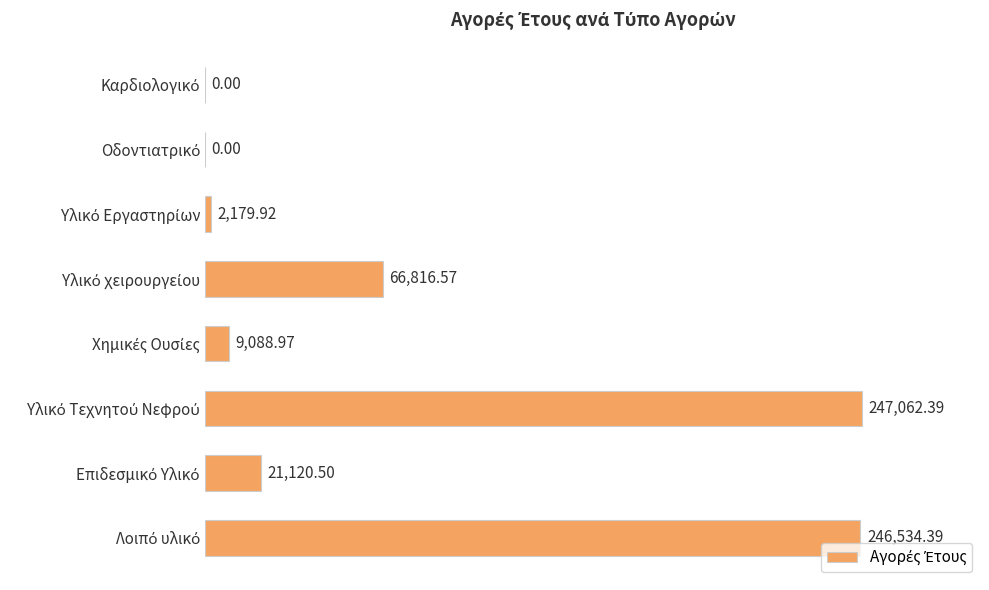

Are the bars grouped side by side (vs. stacked)?

No